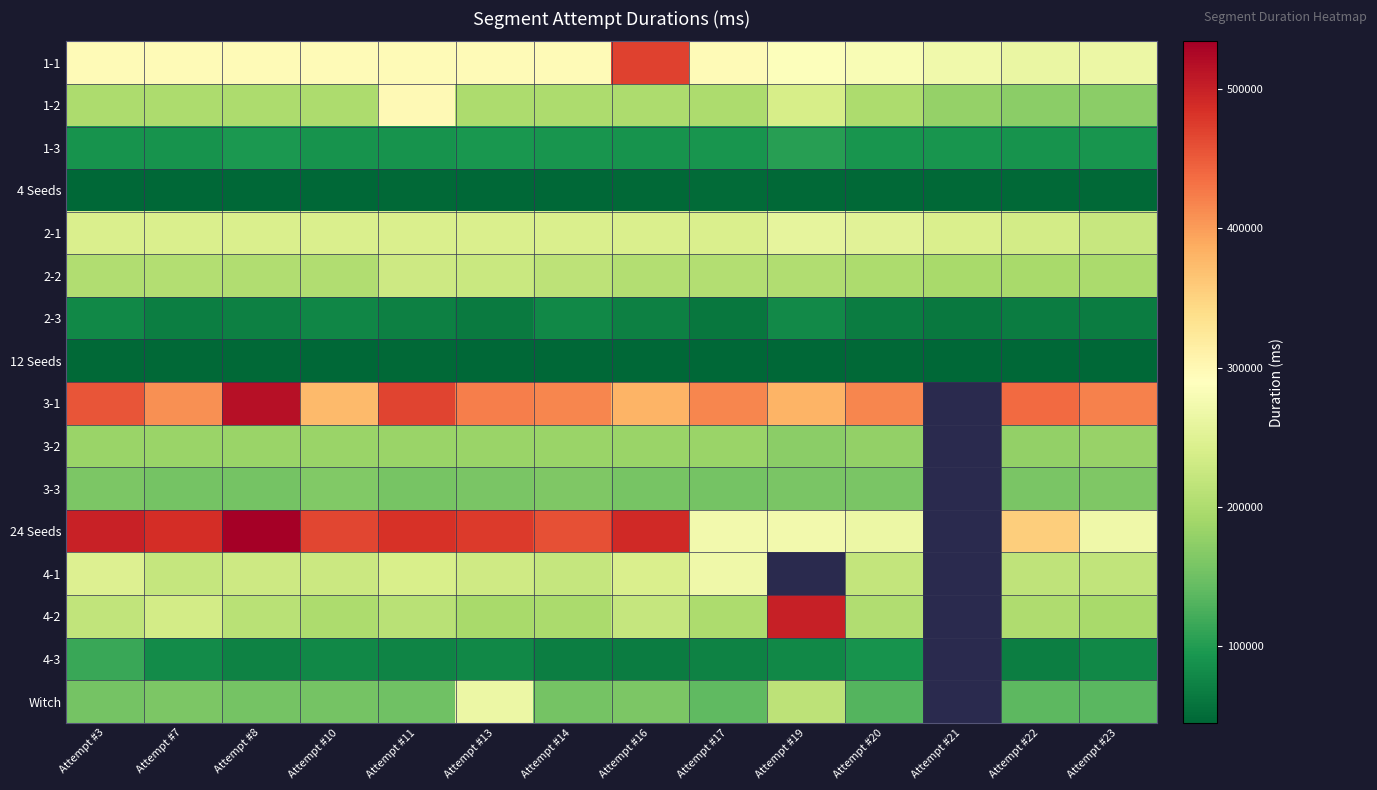

Is it true that 3-1 equals 420992.0 at Attempt #23?

True